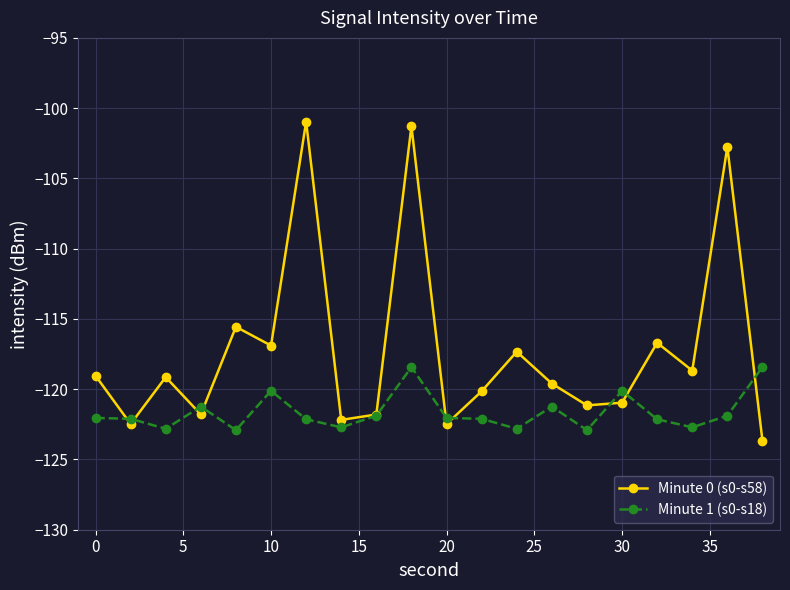

What is the value of the Minute 0 (s0-s58) point at the 1st from the left?

-119.0